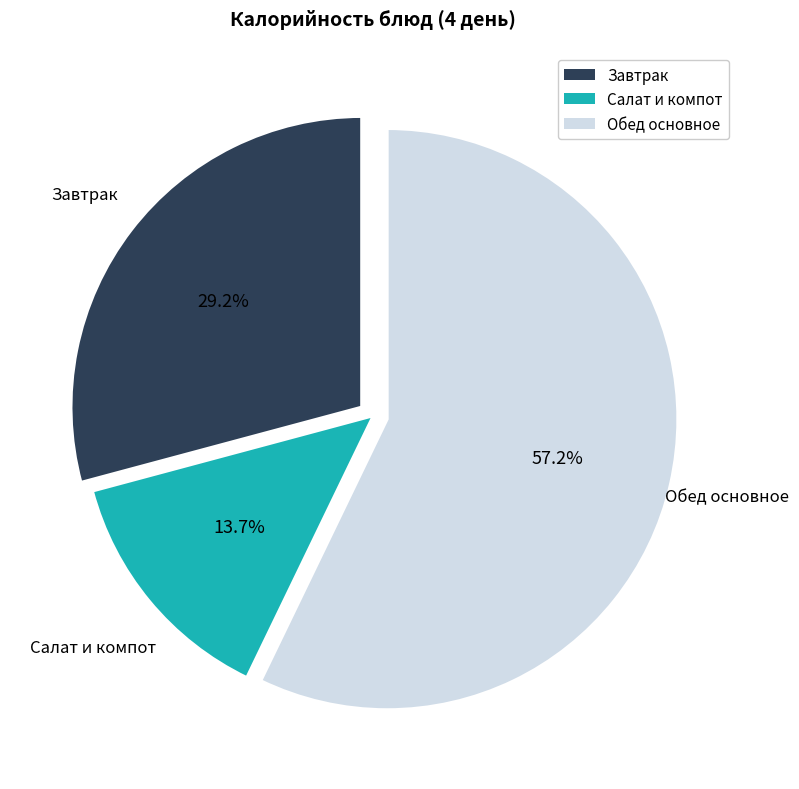

Combined, do Обед основное and Завтрак account for over 50%?

Yes